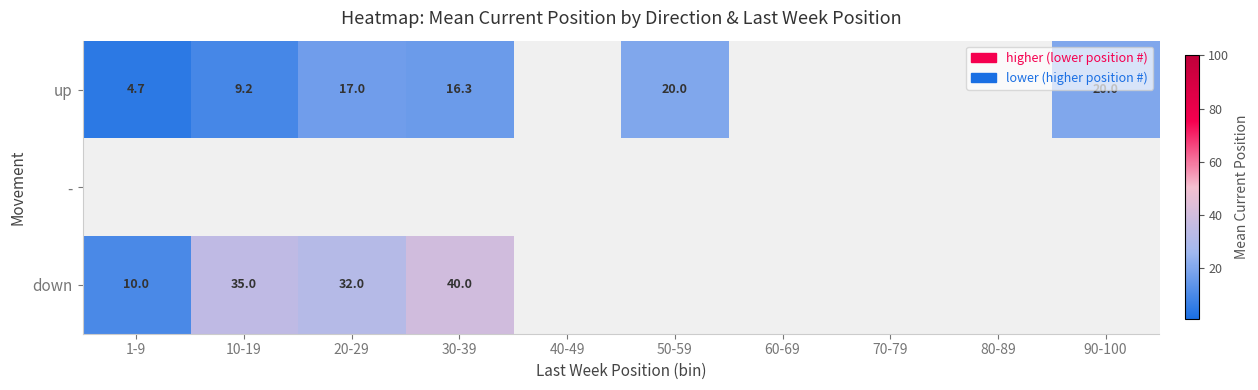

What is the lowest value of the down series?

10.0